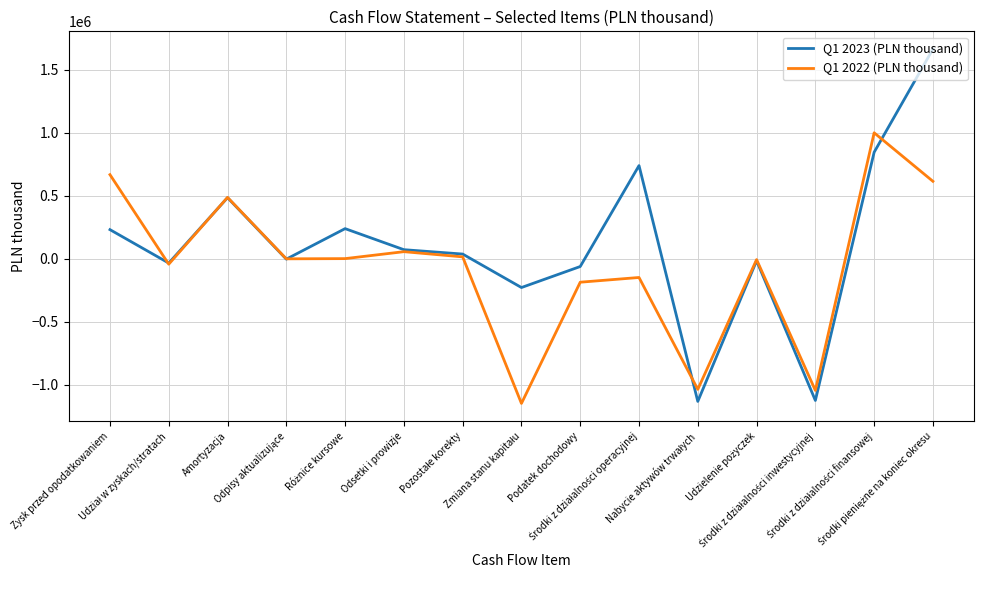

How many times do Q1 2022 (PLN thousand) and Q1 2023 (PLN thousand) cross each other?

5